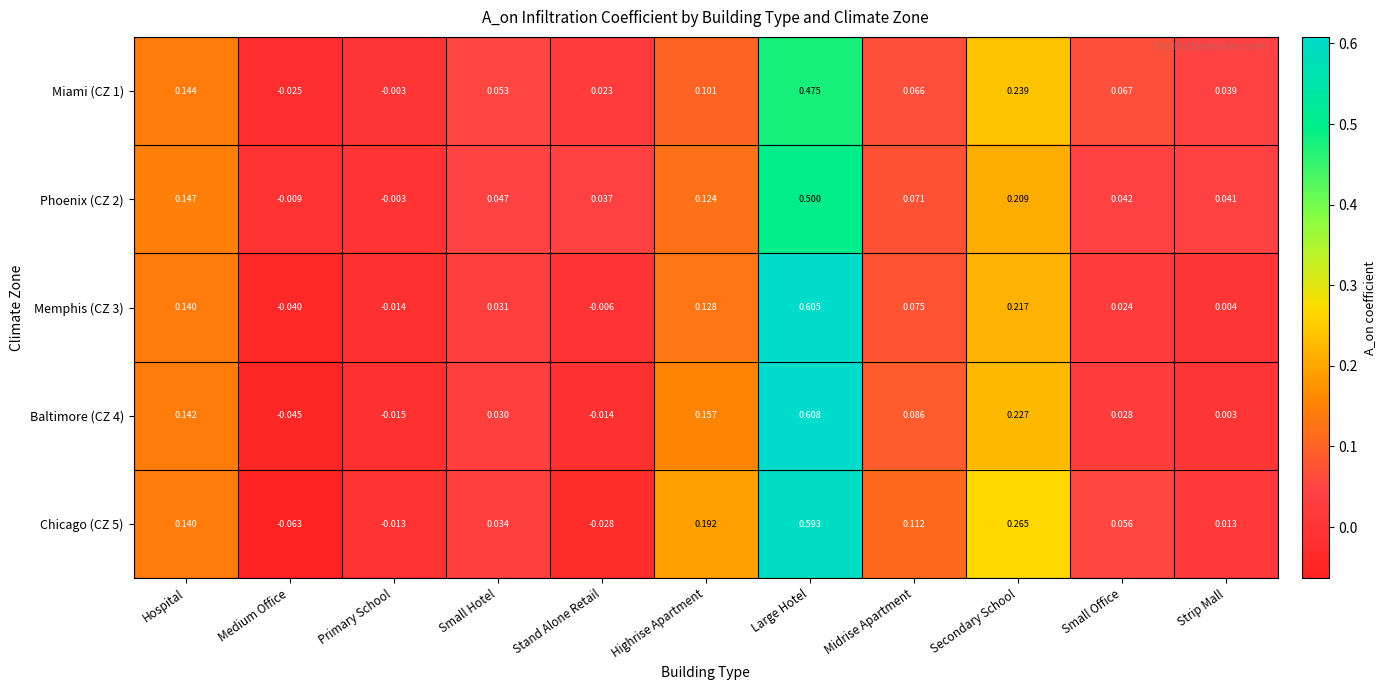

Is the value of Memphis (CZ 3) at Small Office greater than the value of Chicago (CZ 5) at Midrise Apartment?

No